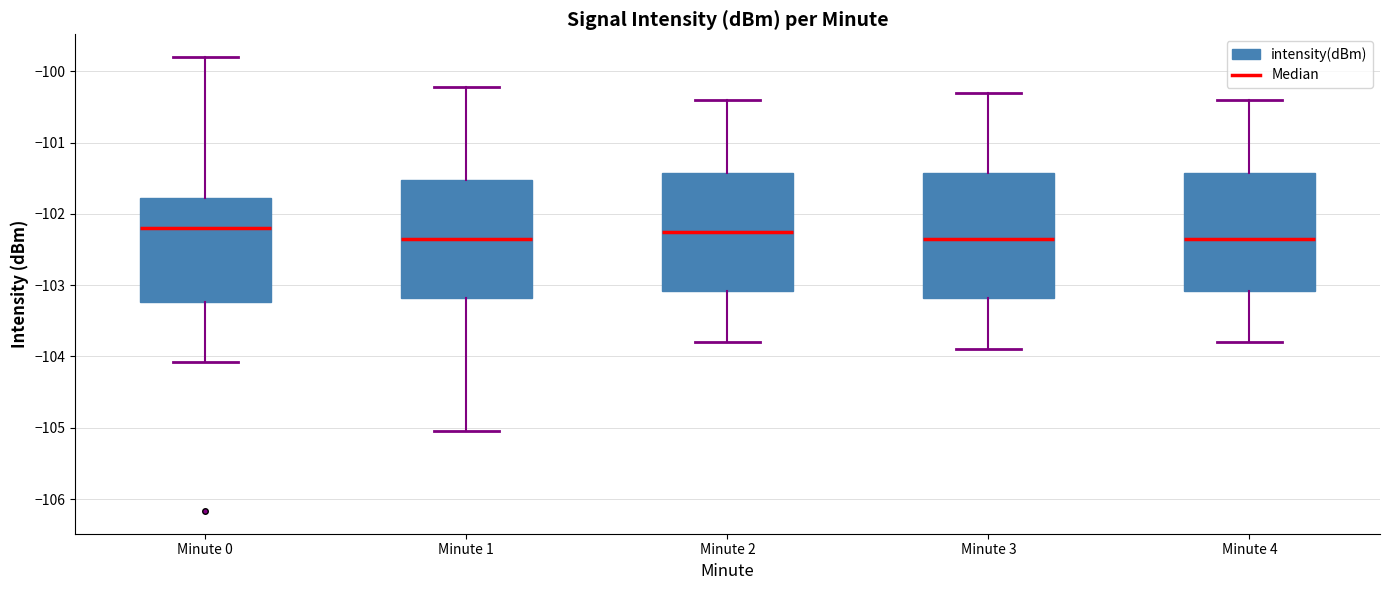

Where does the median line of the box for Minute 1 sit on the y-axis? The values are not printed on the chart, so give them approximately, as read against the axis.

-102.3